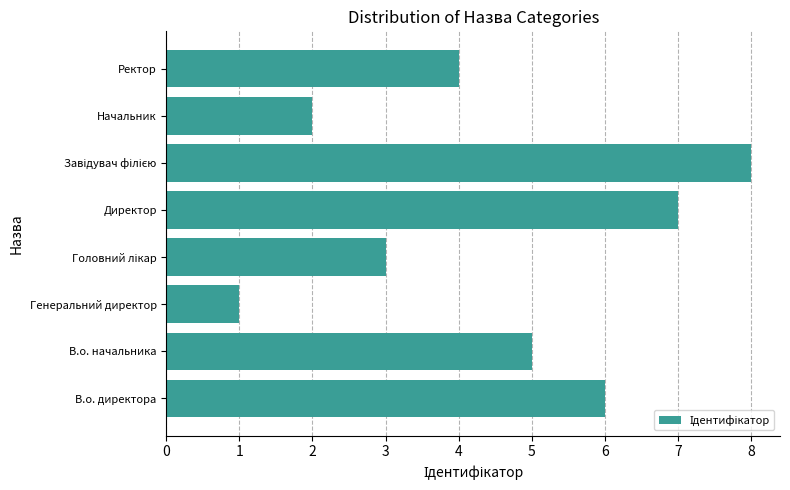

How many data points does each series have?

8